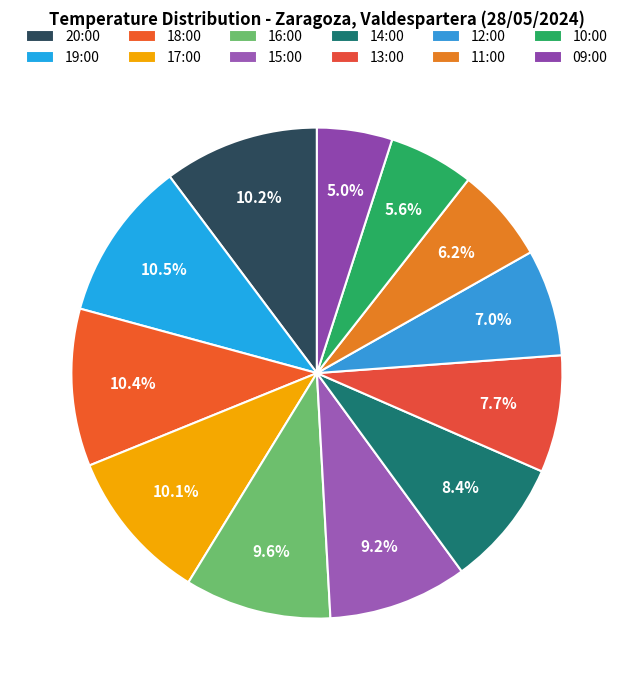

How many slices are in this pie chart?

12